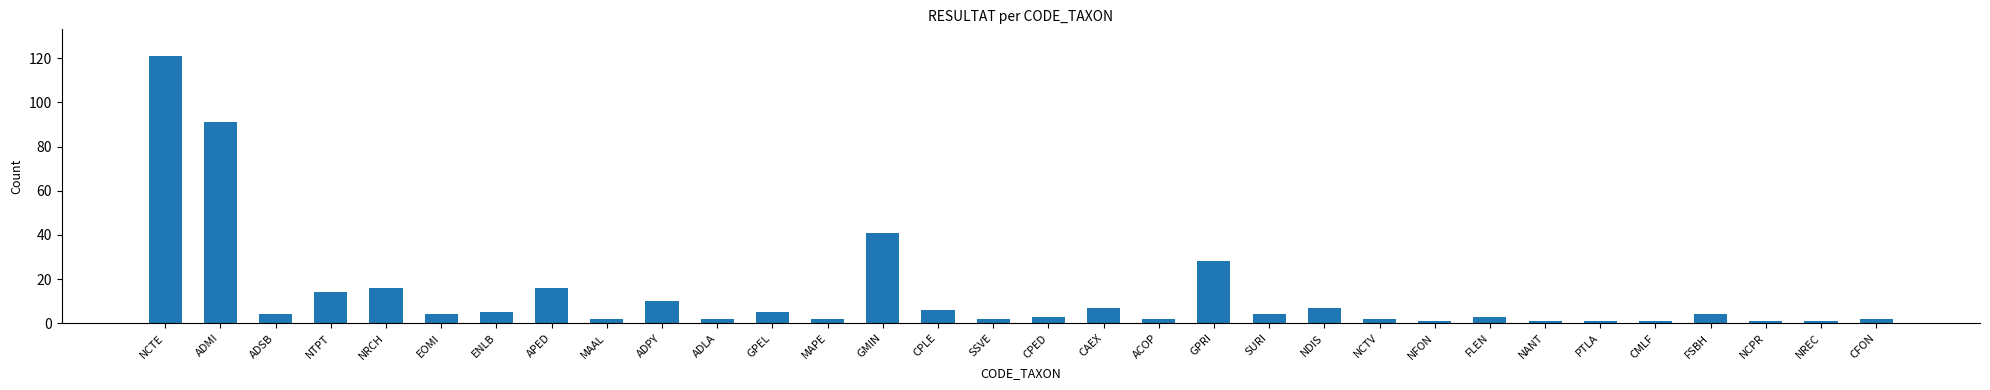

Does the chart contain any negative values?

No